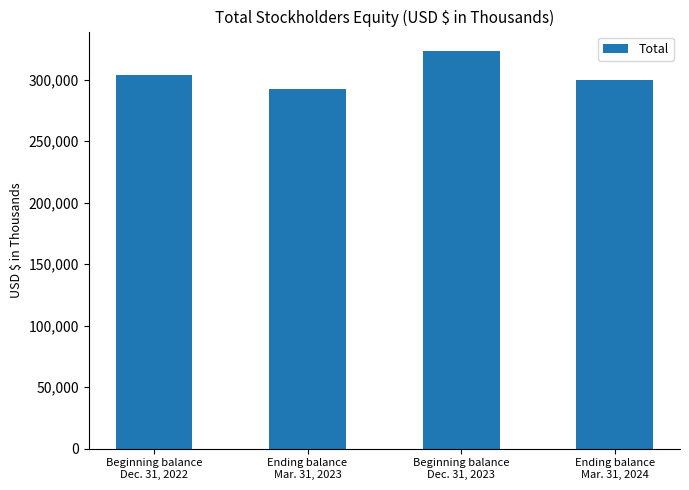

Count the number of data series in this chart.

1